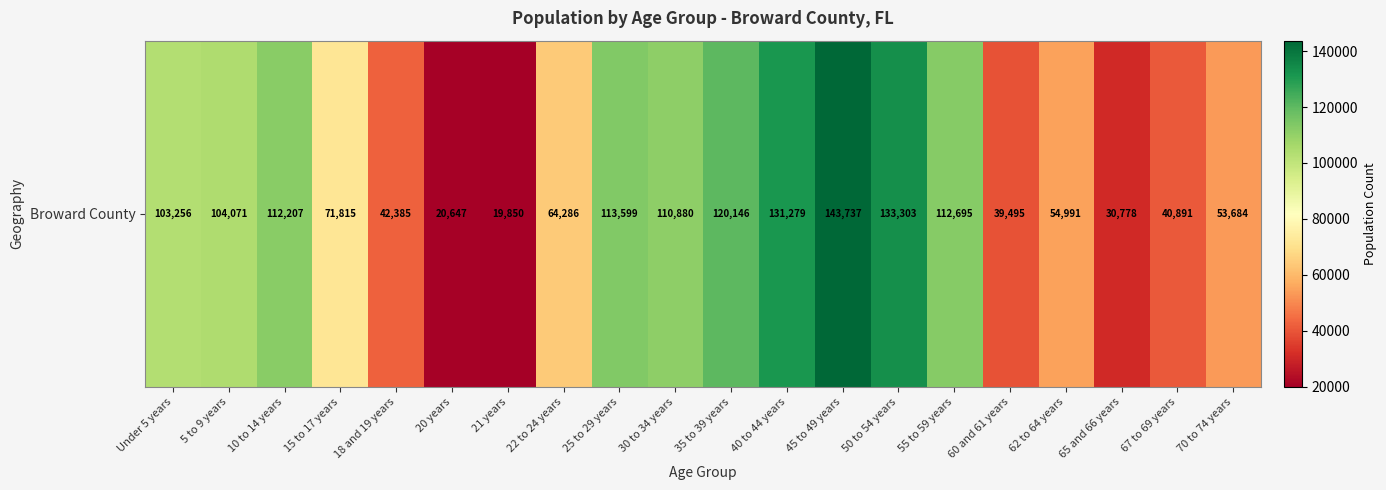

What is the sum of all values?

1623995